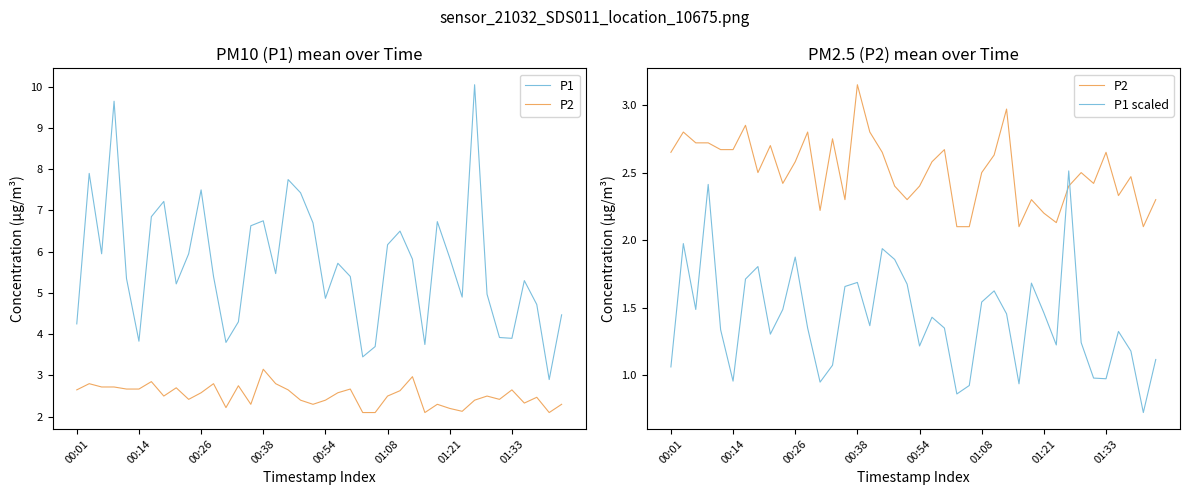

Which has a higher value, 8 or 22?

22